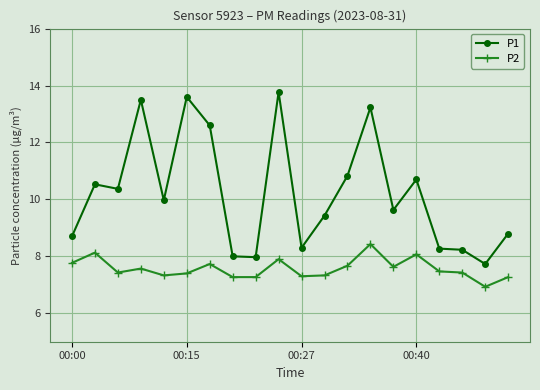

True or false: P1 and P2 intersect in this chart.

False